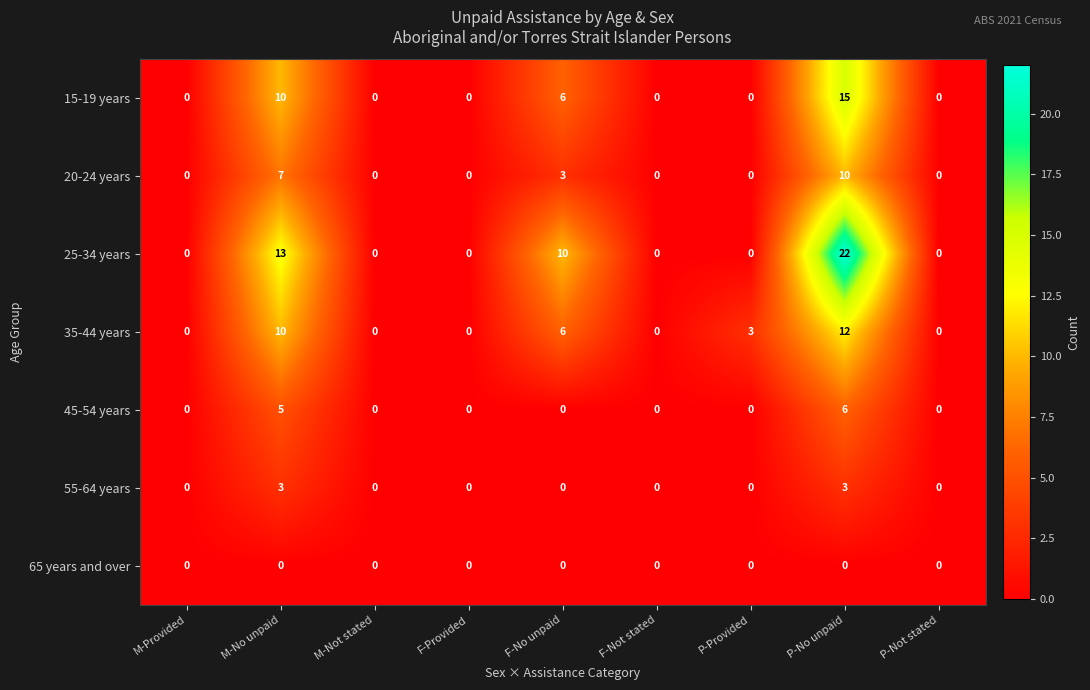

What is the spread (max minus min) of values at M-No unpaid?

13